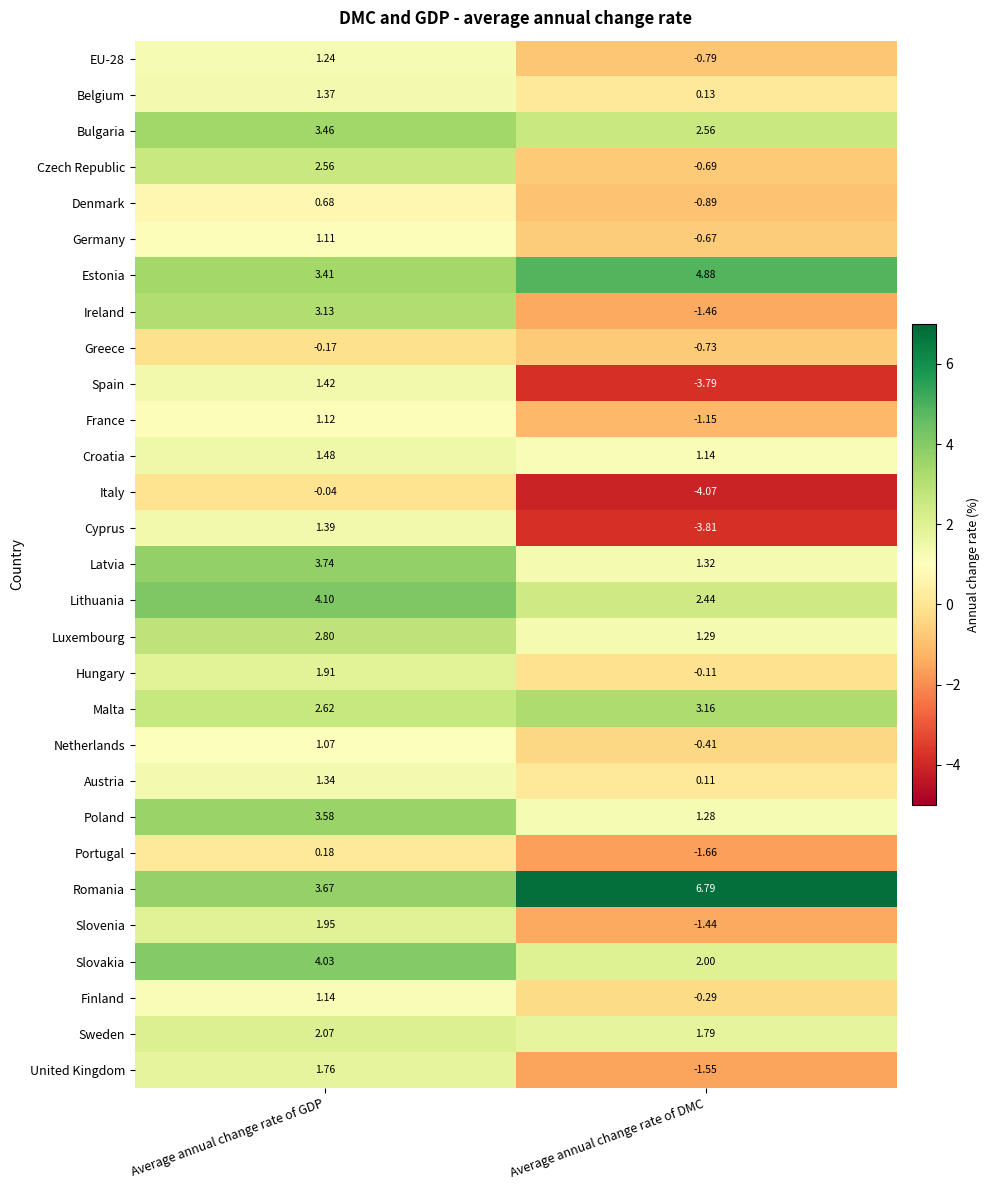

At Average annual change rate of GDP, list the series in order from smallest to largest.

Greece, Italy, Portugal, Denmark, Netherlands, Germany, France, Finland, EU-28, Austria, Belgium, Cyprus, Spain, Croatia, United Kingdom, Hungary, Slovenia, Sweden, Czech Republic, Malta, Luxembourg, Ireland, Estonia, Bulgaria, Poland, Romania, Latvia, Slovakia, Lithuania